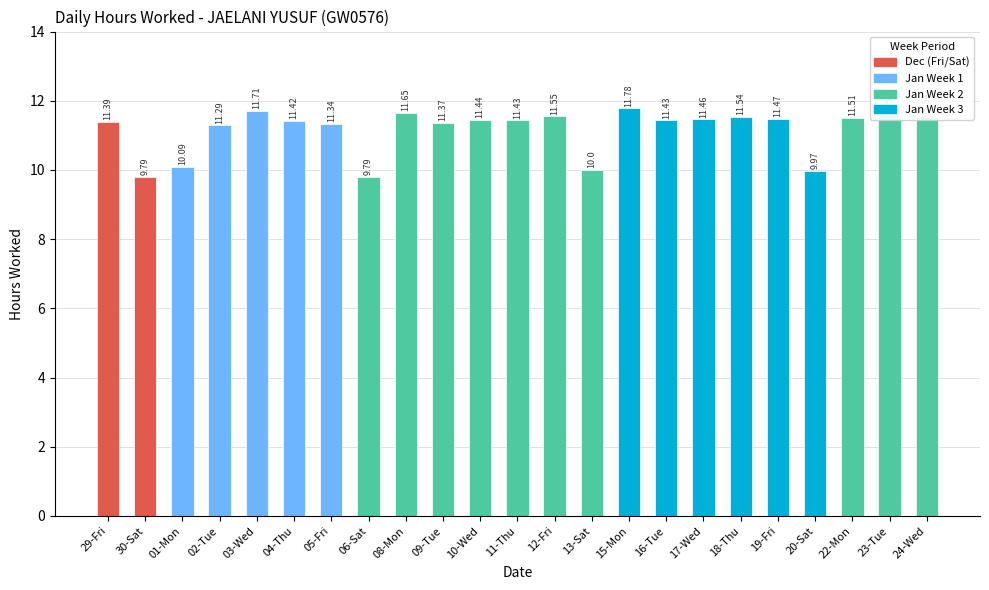

What position from the left is 09-Tue?

10